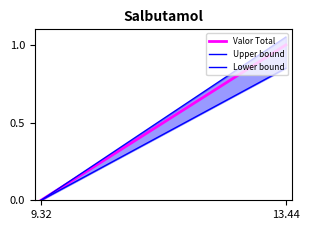

Which category has the highest value in the Valor Total series?

13.44